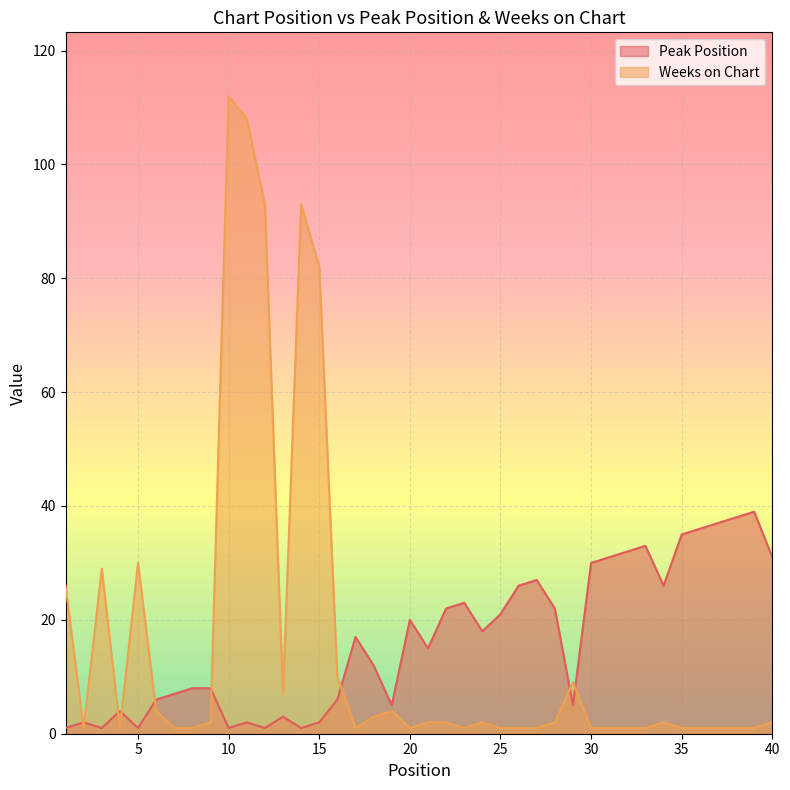

Which series has the widest spread of values?

Weeks on Chart